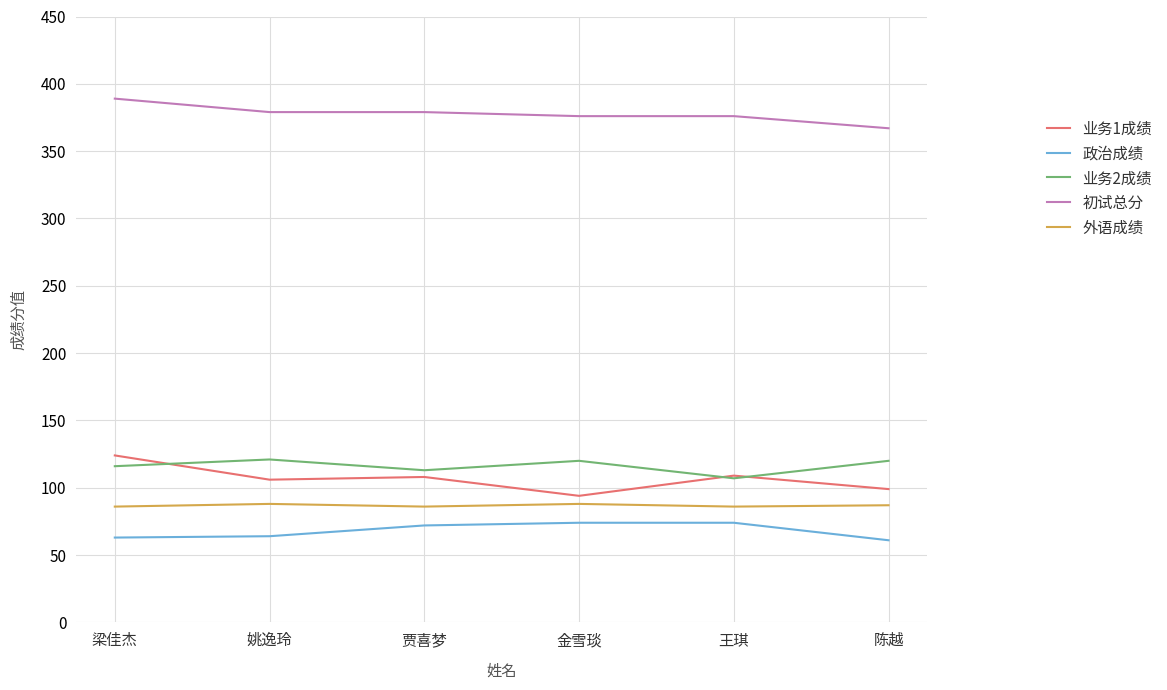

True or false: 业务2成绩 and 政治成绩 intersect in this chart.

False